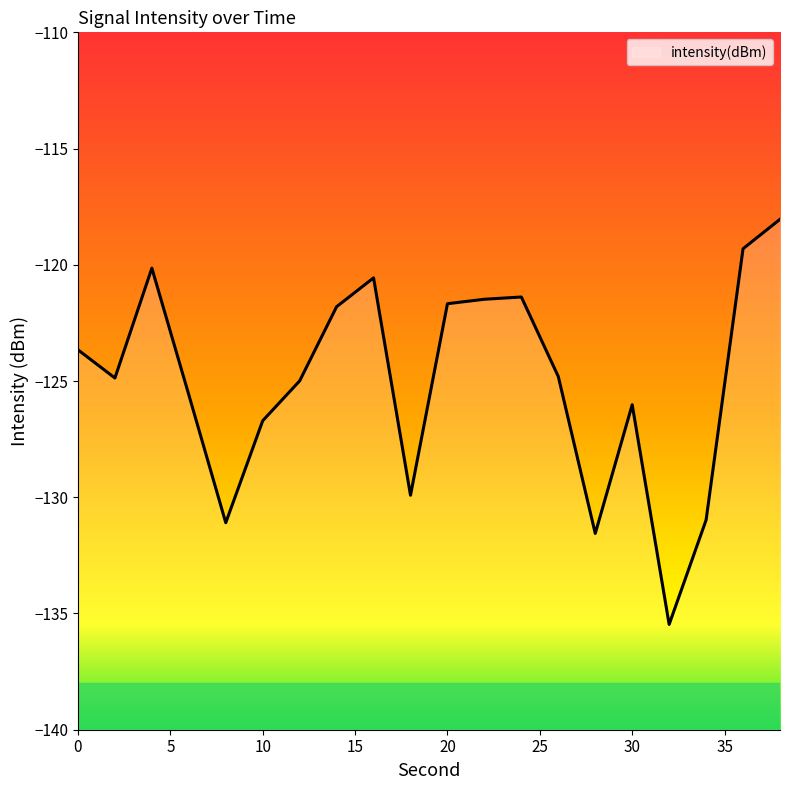

At which category does the data reach its first local peak?

4